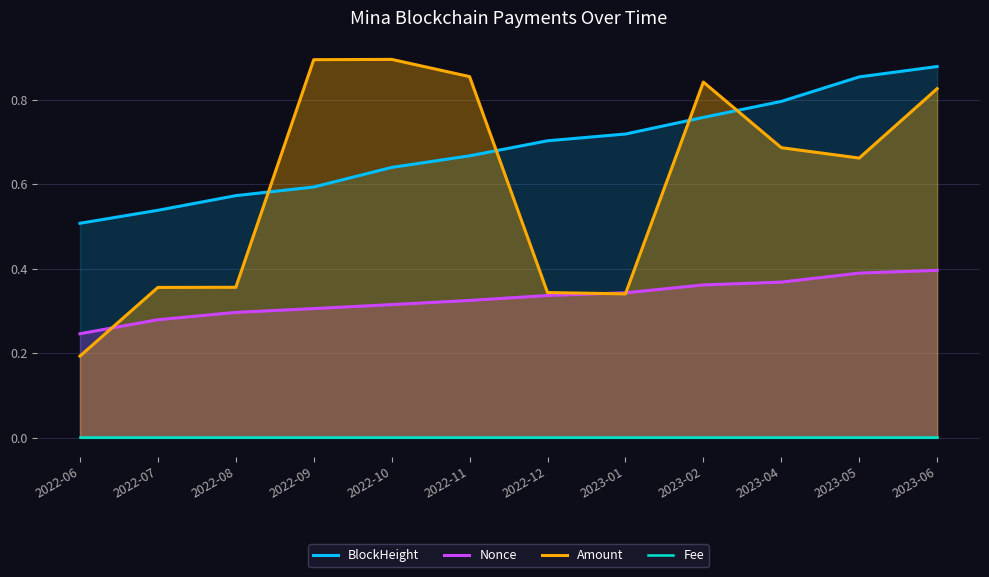

What is the minimum value for Amount?

0.2